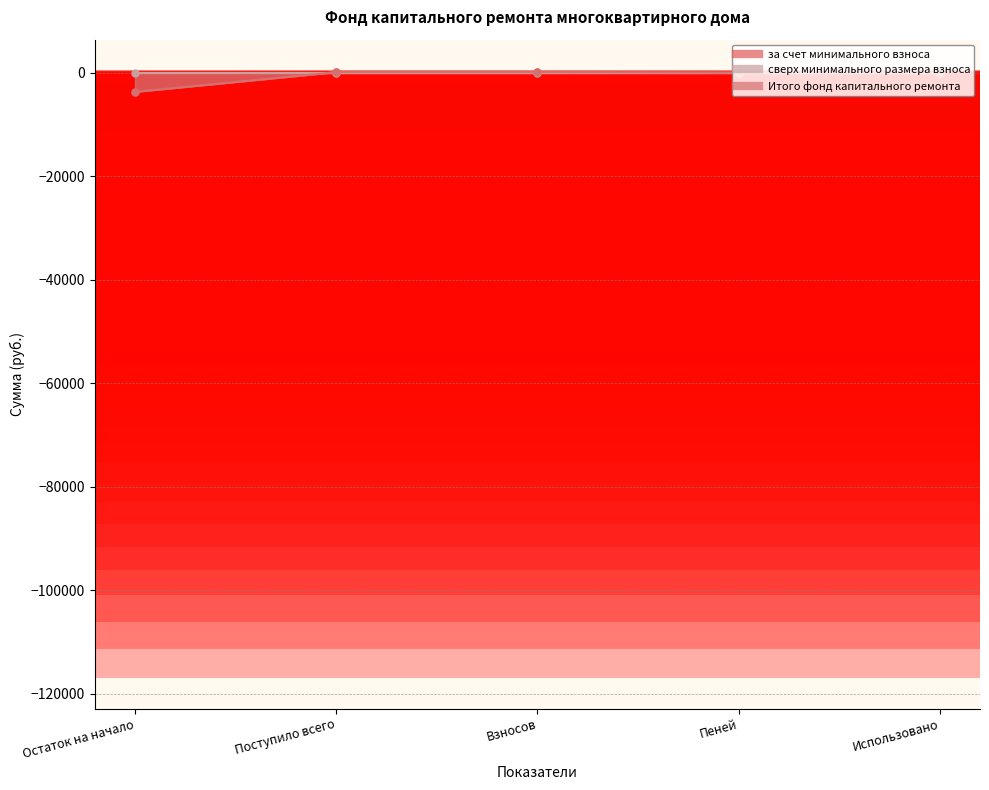

How many negative values does the Итого фонд капитального ремонта series have?

1